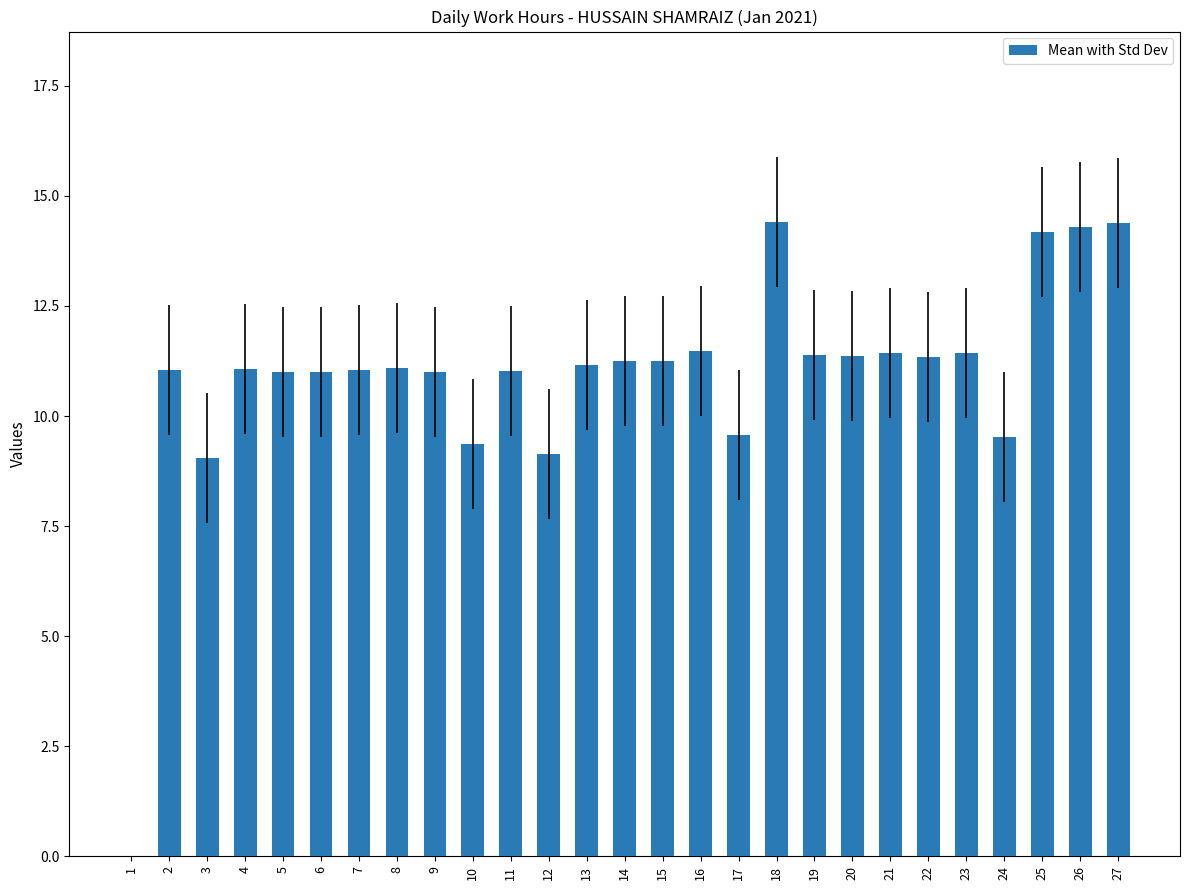

What is the greatest value displayed?

14.4